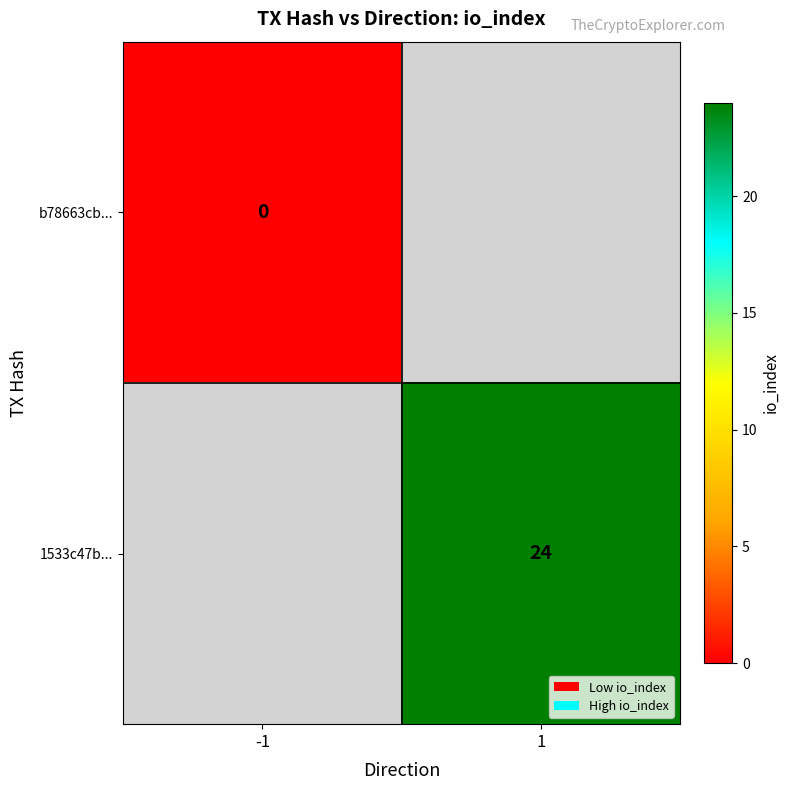

Is it true that 1533c47b... equals 13 at 1?

False